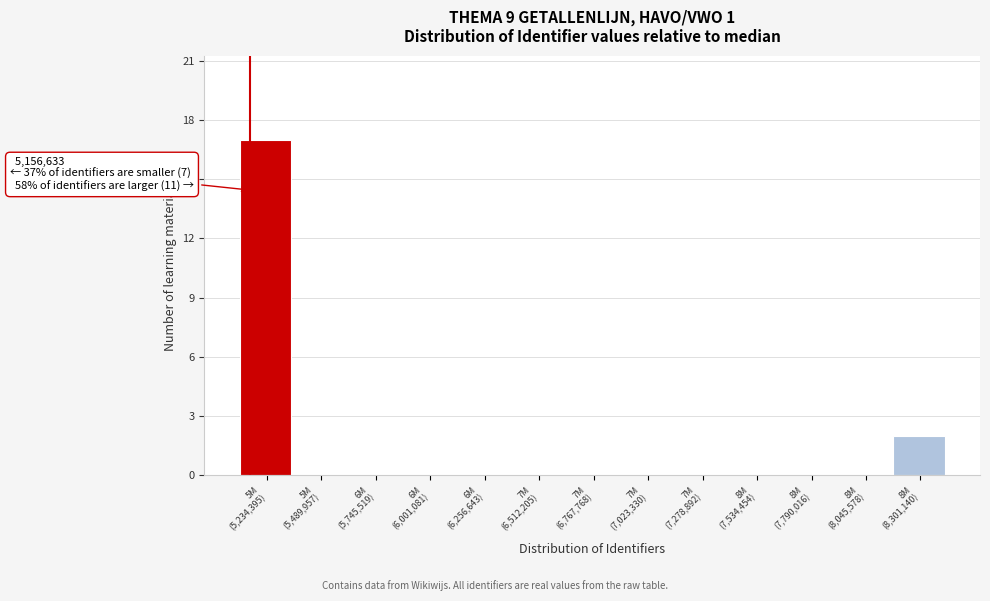

What is the sum of all values?

19